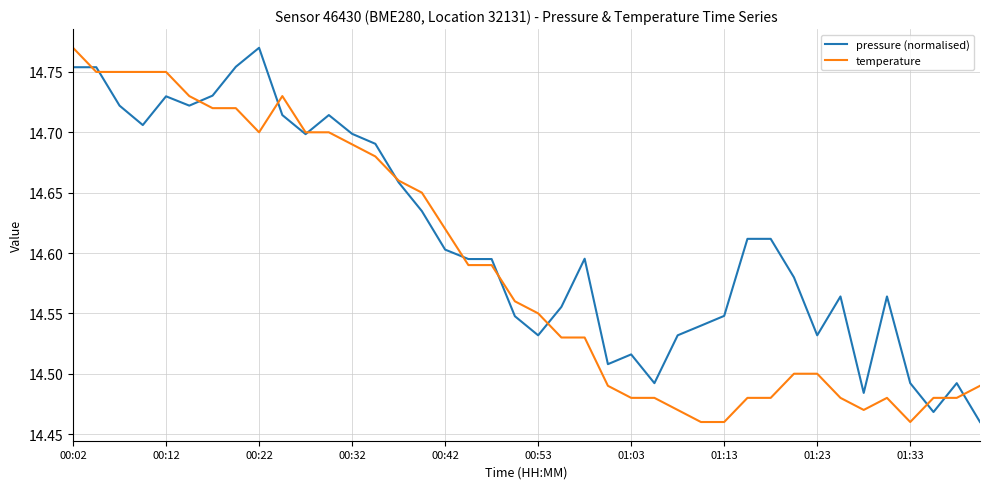

What is the sum of all temperature values?

583.6